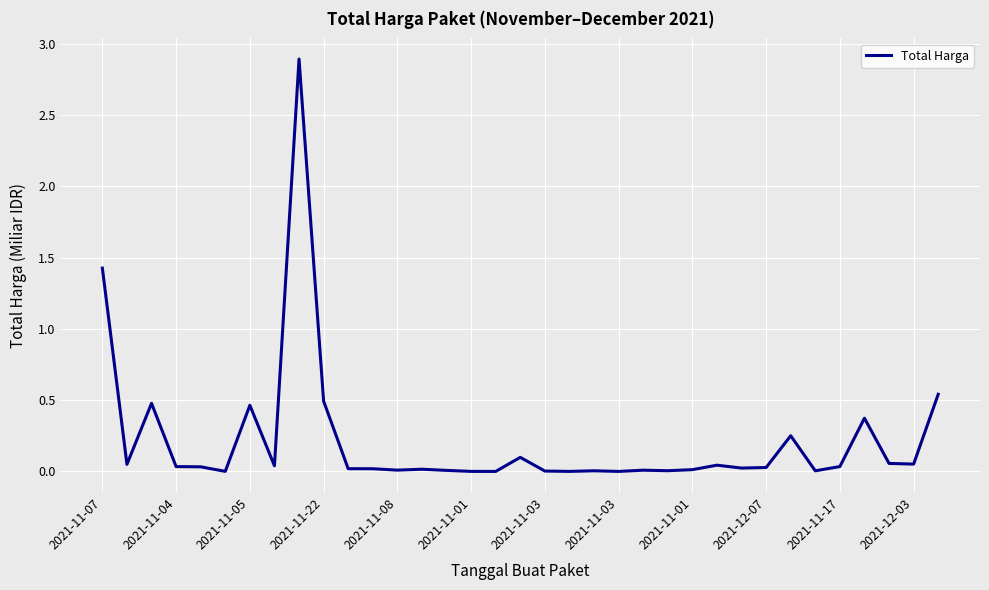

What is the greatest value displayed?

2.9